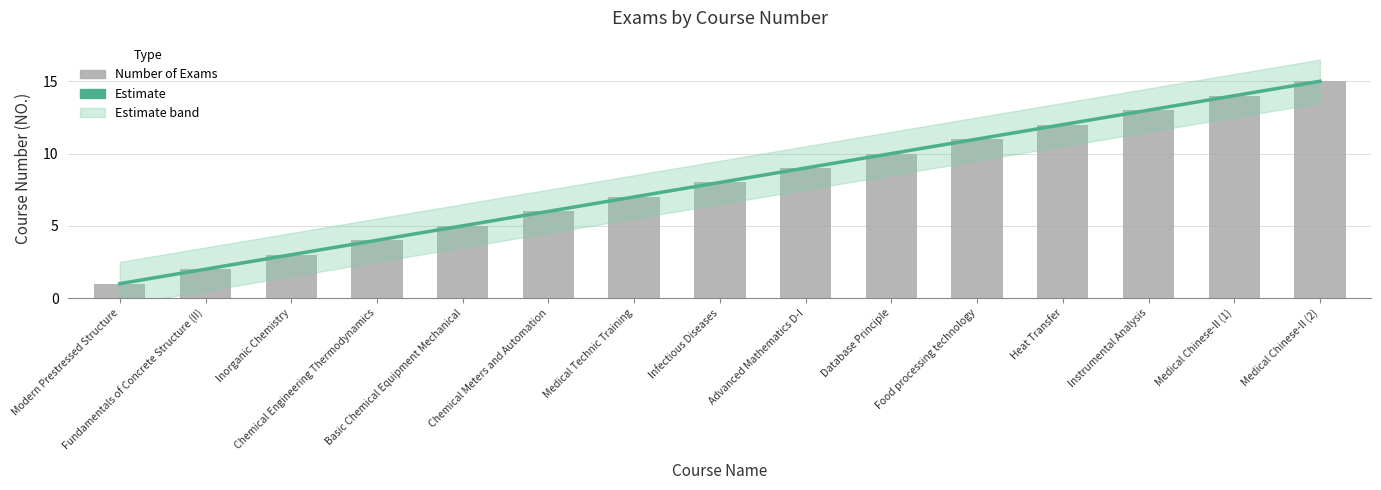

What is the ratio of the value at Instrumental Analysis to the value at Chemical Engineering Thermodynamics?

3.2